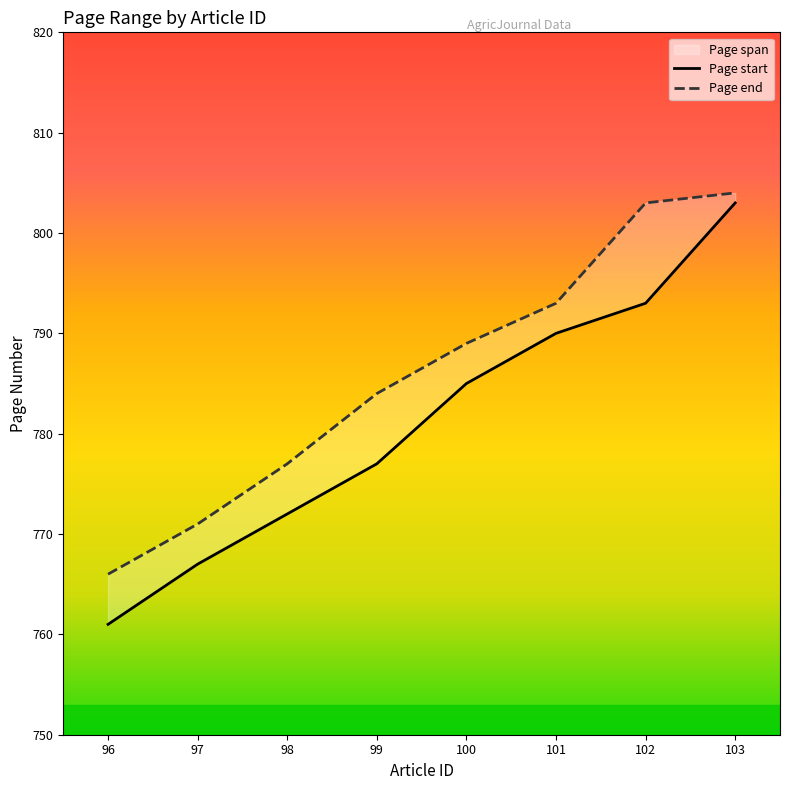

Which series has the largest range (max minus min)?

Page start